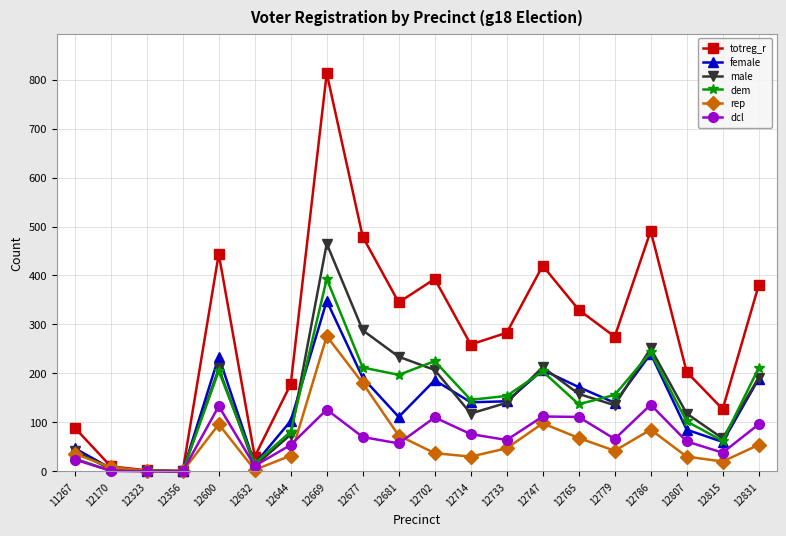

What is the approximate value of male at 12677?

288